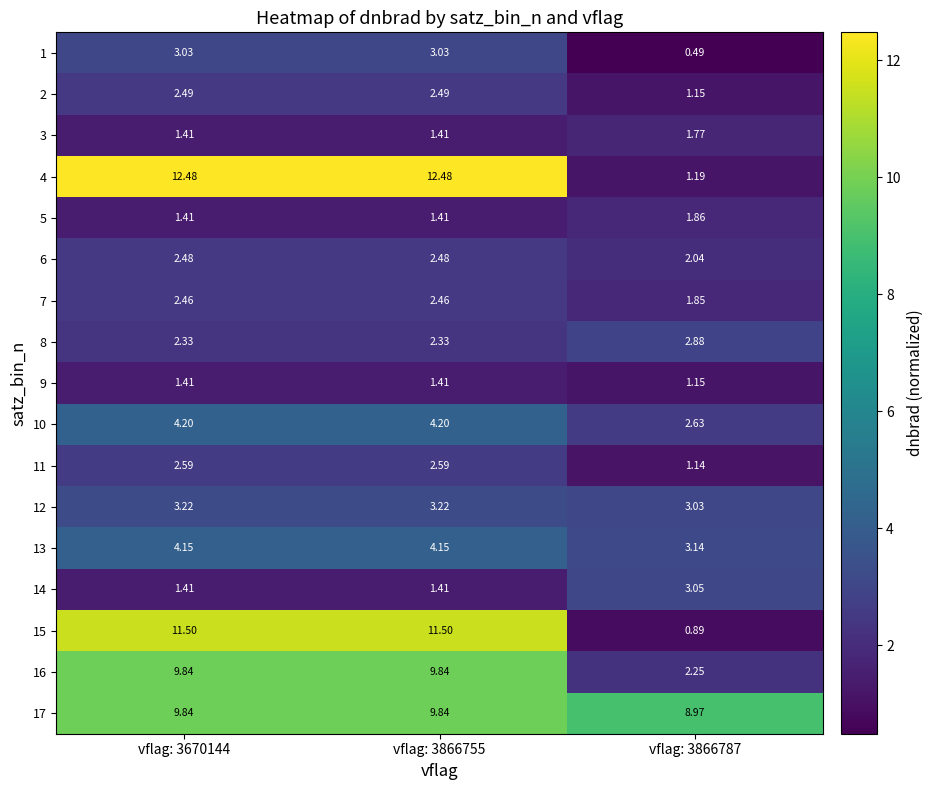

Which label corresponds to the smallest value in the chart?

vflag: 3866787